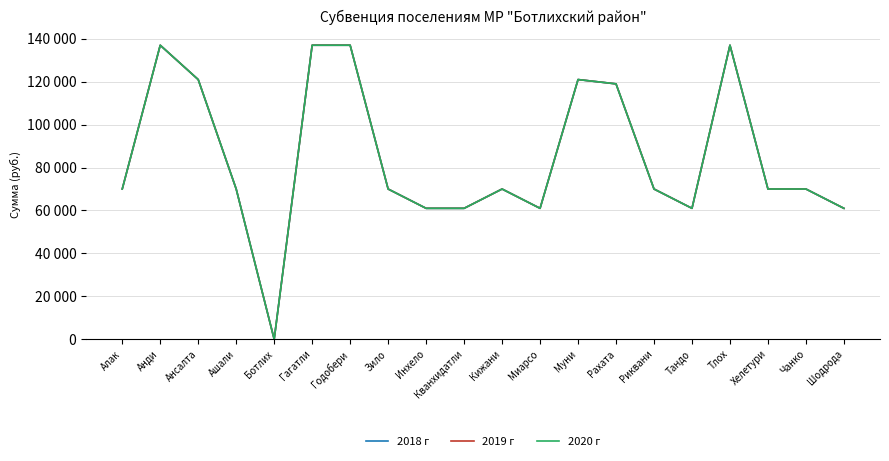

How many interior local peaks does the 2020 г series have?

4